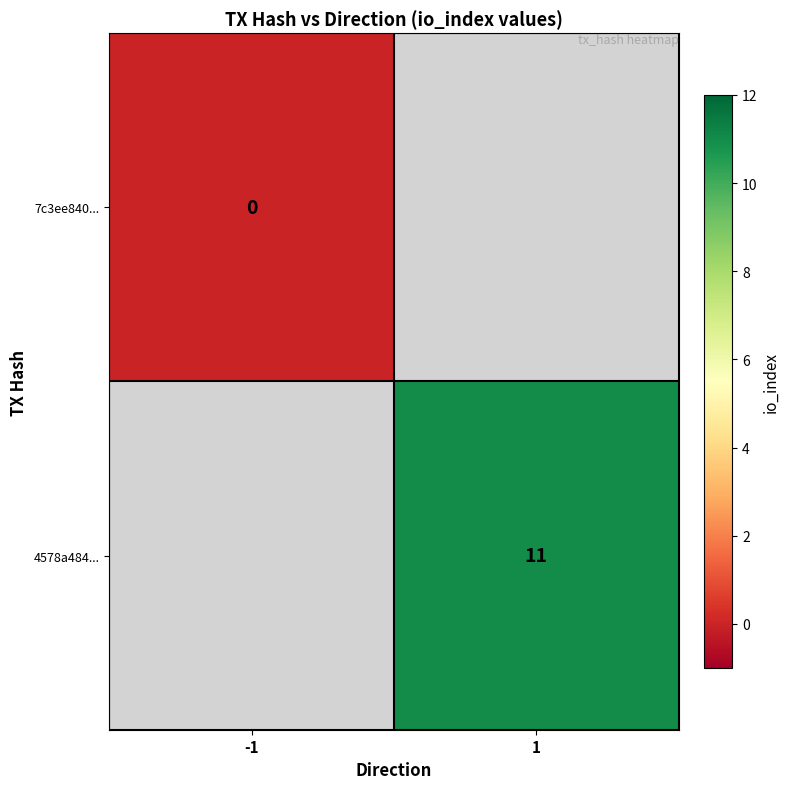

The value of 4578a484... at 1 is 11. True or false?

True